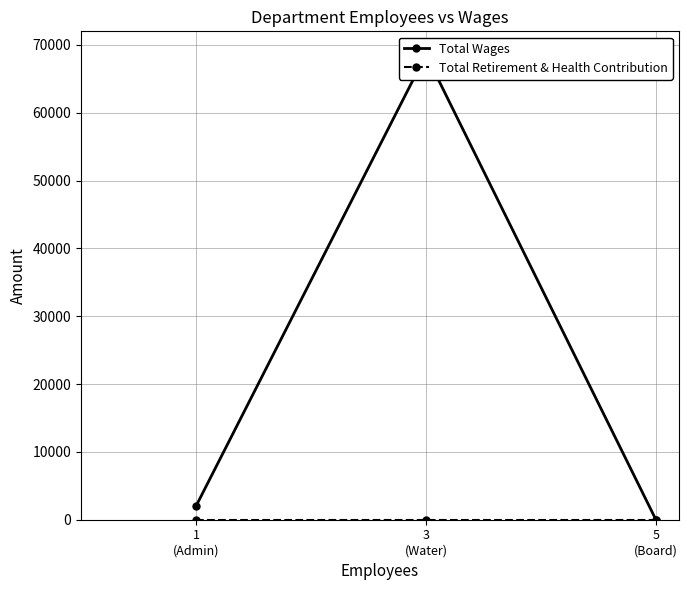

Is this an area chart (filled region under the line)?

No